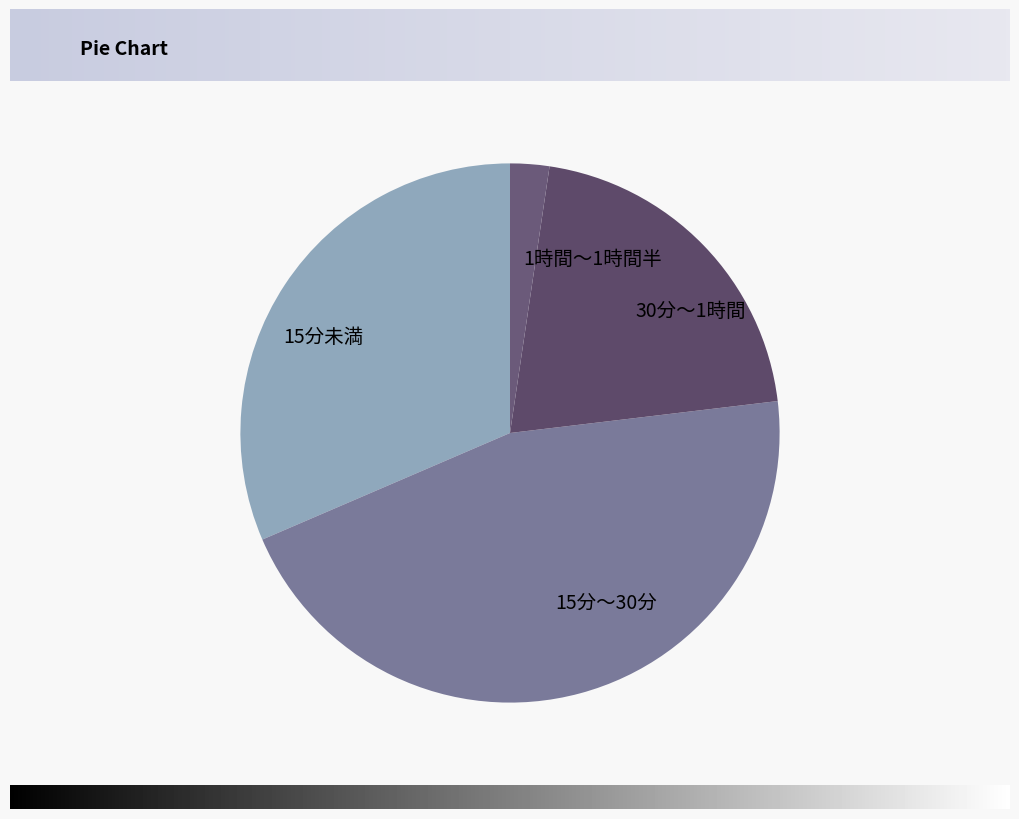

The 30分～1時間 slice represents 34% of the pie. True or false?

False